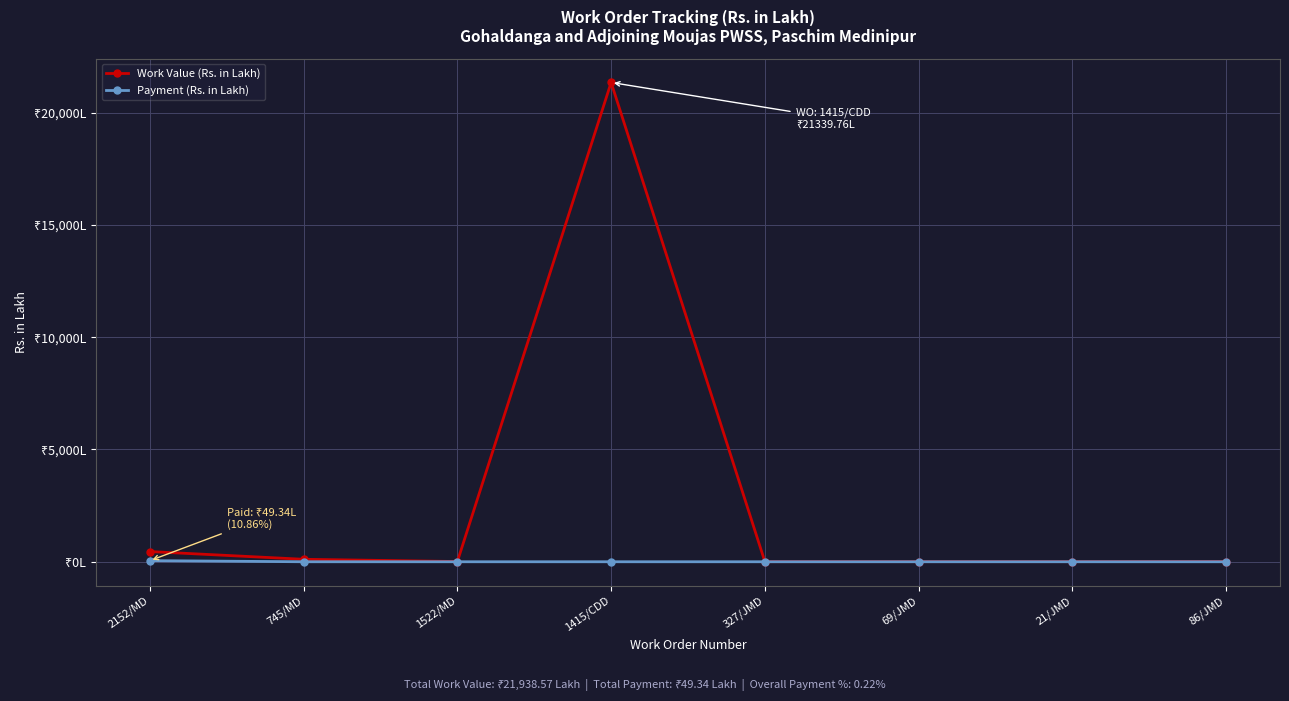

Between 745/MD and 327/JMD, which is larger?

745/MD